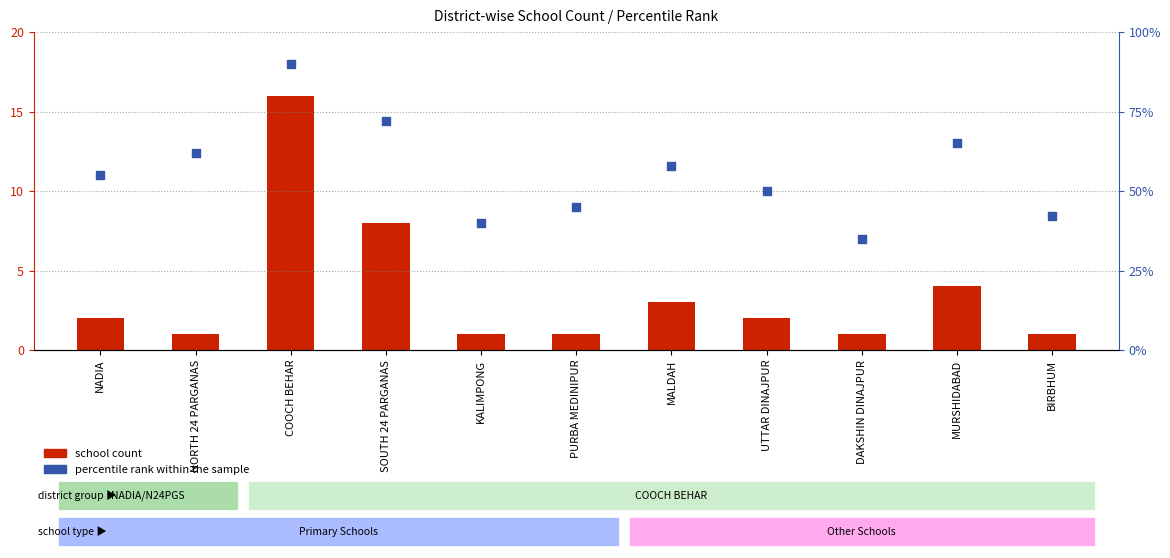

Is the value of school count at DAKSHIN DINAJPUR greater than the value of percentile rank within the sample at NADIA?

No